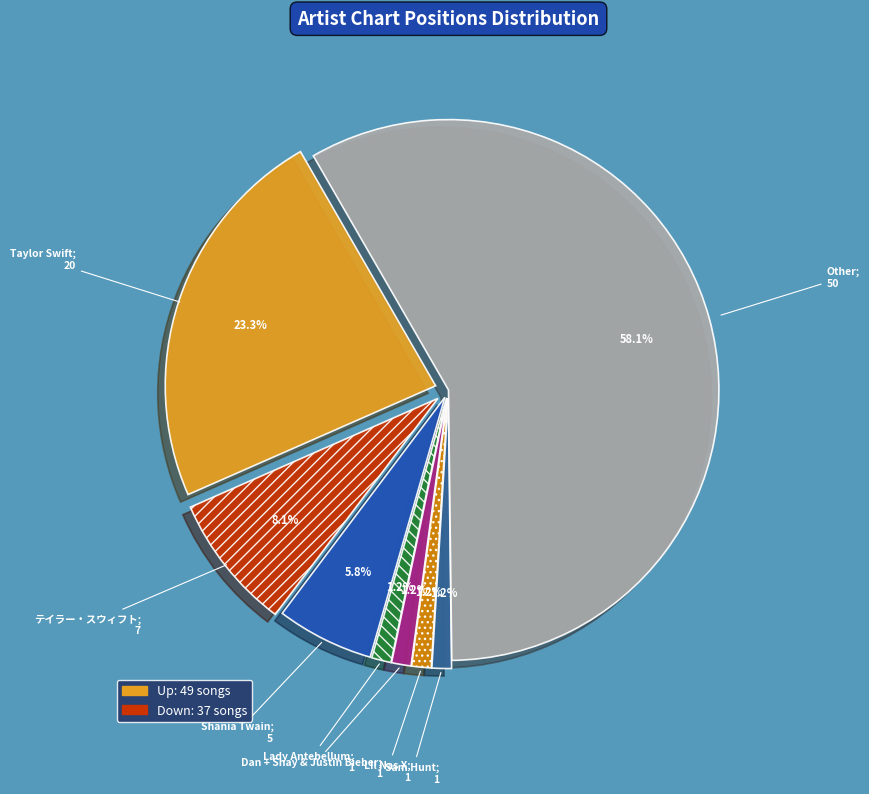

What is the ratio of the value at up to the value at down?

1.3